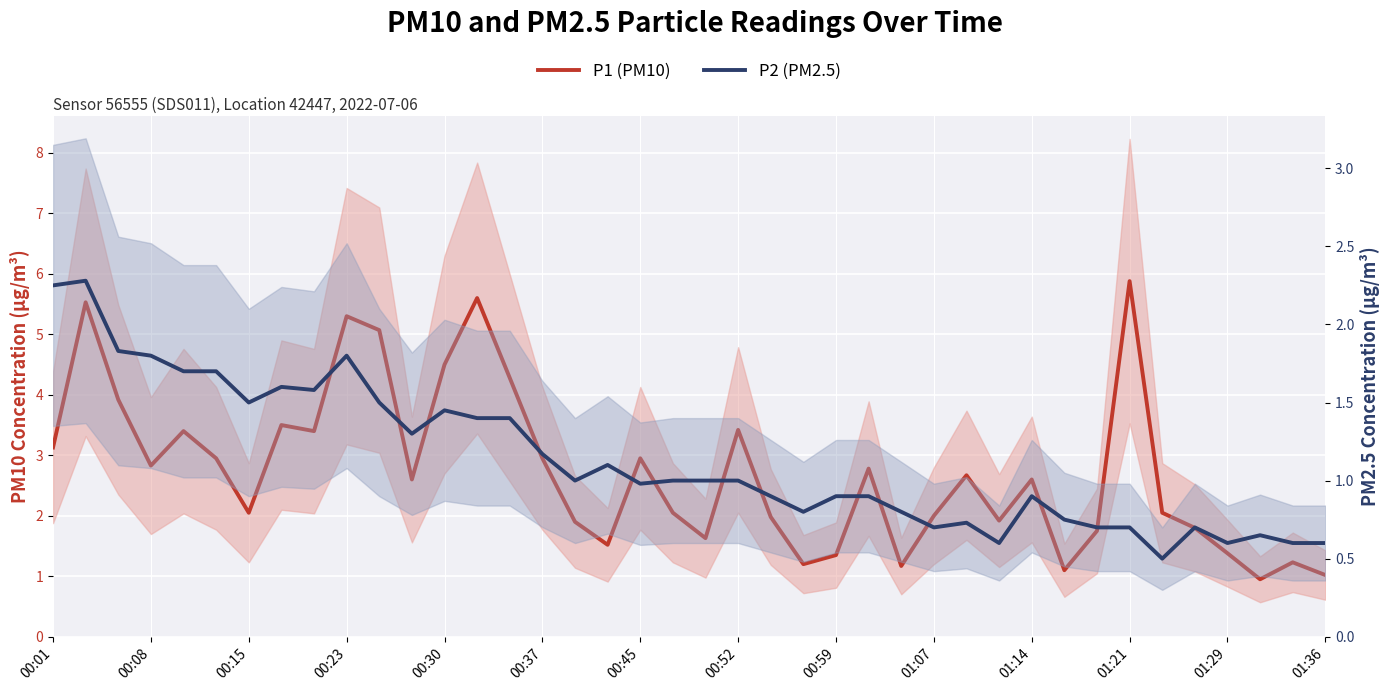

Rank the series by their average value, from highest to lowest.

P1 (PM10), P2 (PM2.5)